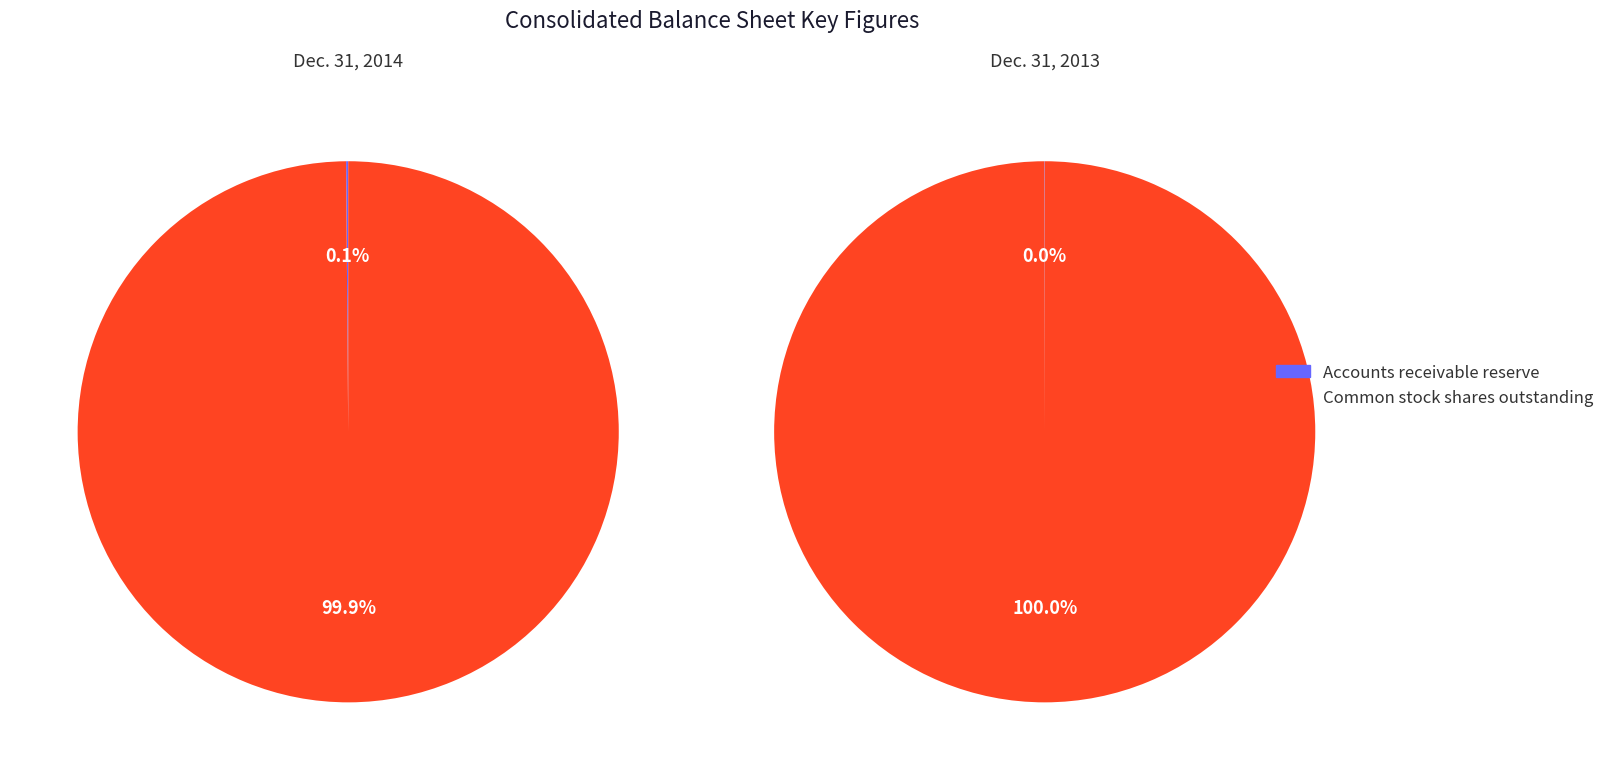

How many slices are in this pie chart?

2